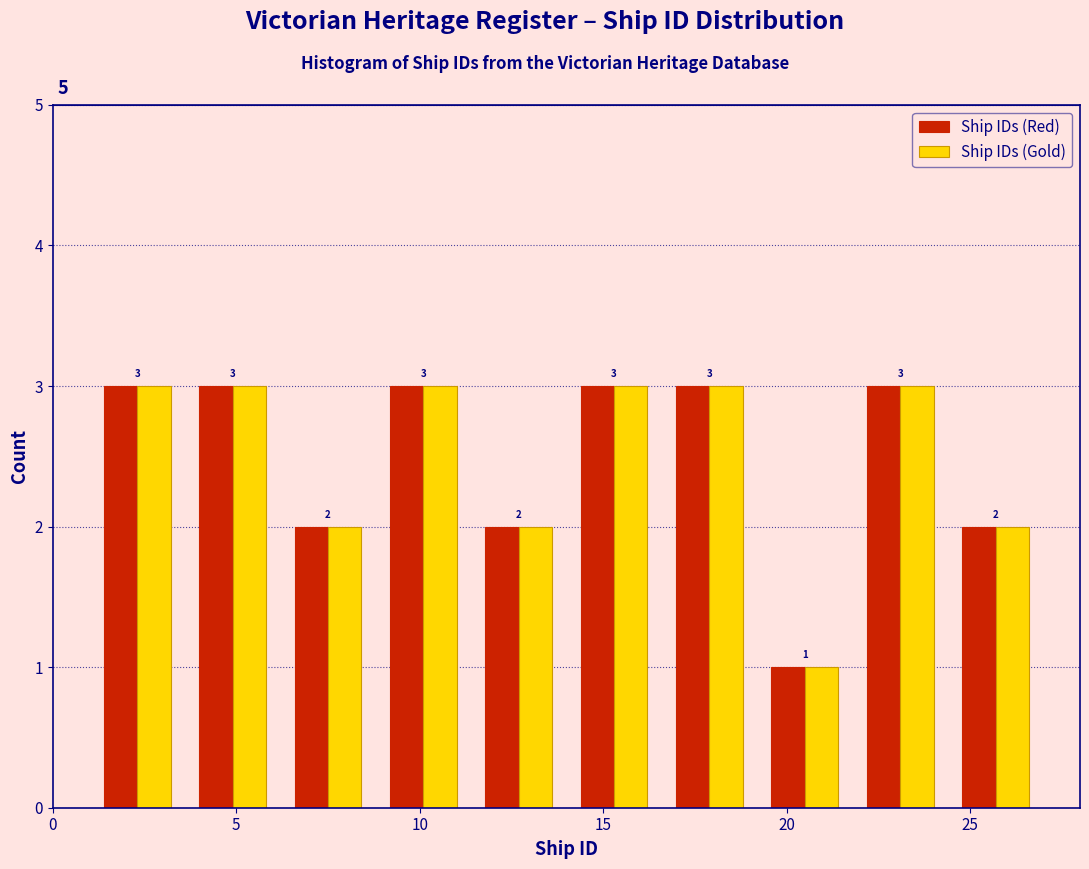

Reading left to right, transcribe this chart: for each range on the x-axis, give the height of each series' bar. The bar edges are not printed on the chart, so give them approximately, as read against the axis.

1.0 to 3.6: Ship IDs (Red)=3	Ship IDs (Gold)=3
3.6 to 6.2: Ship IDs (Red)=3	Ship IDs (Gold)=3
6.2 to 8.8: Ship IDs (Red)=2	Ship IDs (Gold)=2
8.8 to 11.4: Ship IDs (Red)=3	Ship IDs (Gold)=3
11.4 to 14.0: Ship IDs (Red)=2	Ship IDs (Gold)=2
14.0 to 16.6: Ship IDs (Red)=3	Ship IDs (Gold)=3
16.6 to 19.2: Ship IDs (Red)=3	Ship IDs (Gold)=3
19.2 to 21.8: Ship IDs (Red)=1	Ship IDs (Gold)=1
21.8 to 24.4: Ship IDs (Red)=3	Ship IDs (Gold)=3
24.4 to 27.0: Ship IDs (Red)=2	Ship IDs (Gold)=2